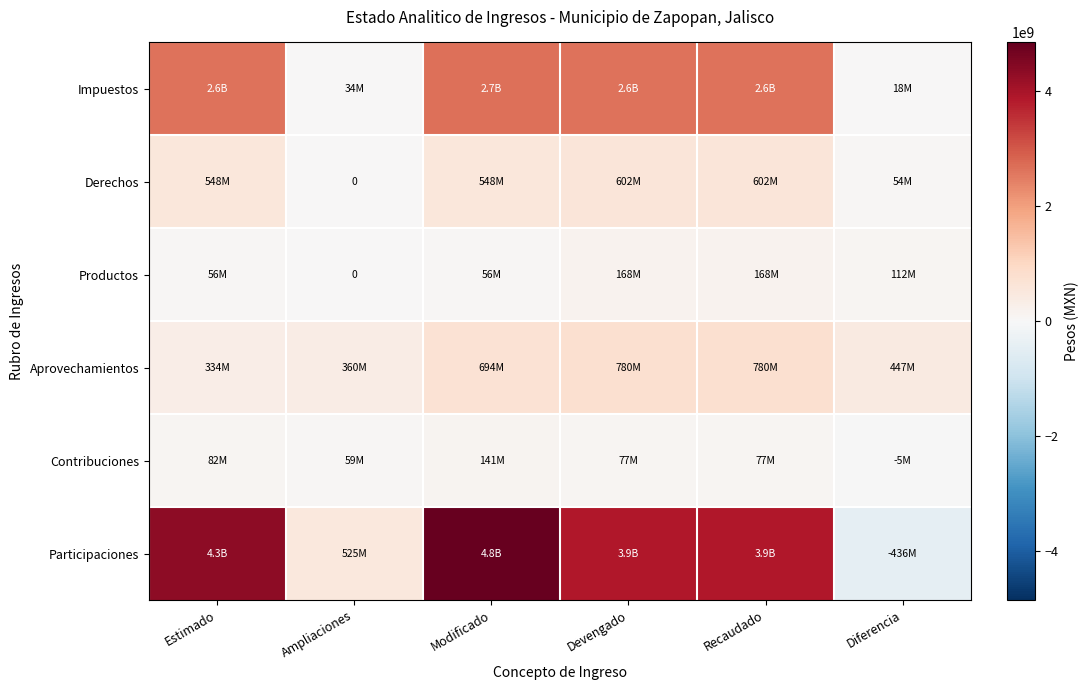

What is the difference between the maximum and minimum values in the Contribuciones series?

146120260.9